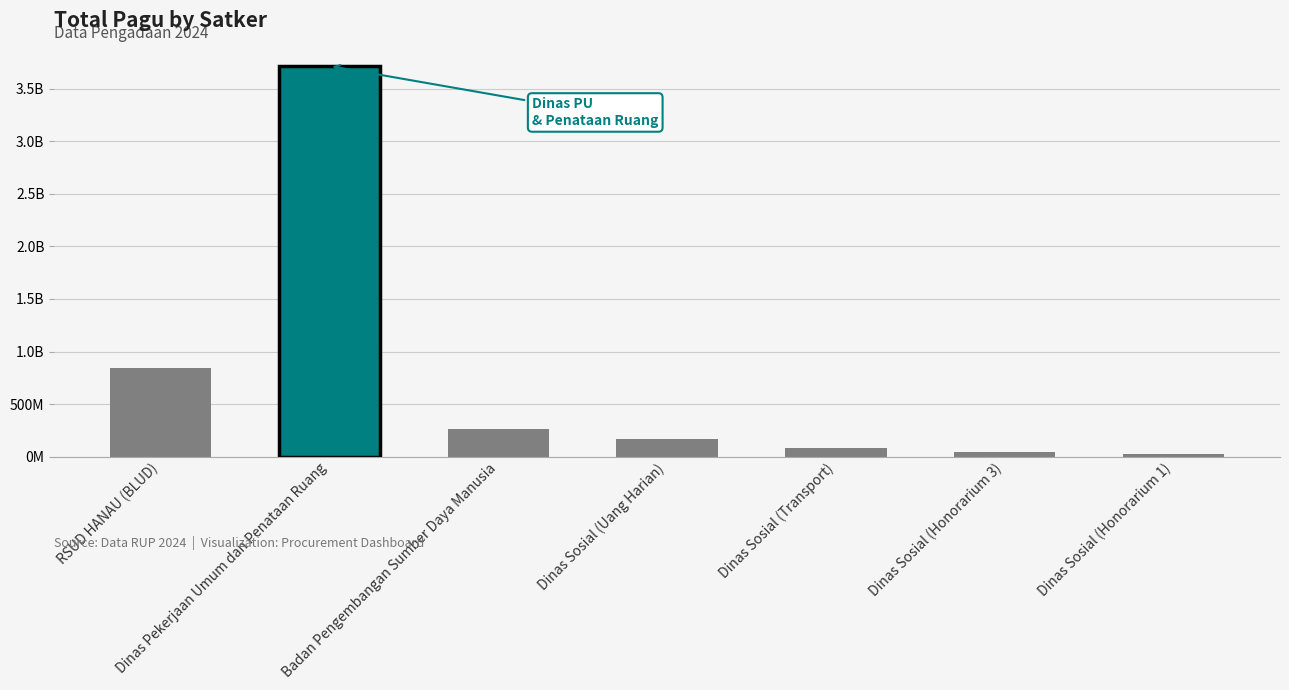

Where does the data first go above 167900000?

RSUD HANAU (BLUD)